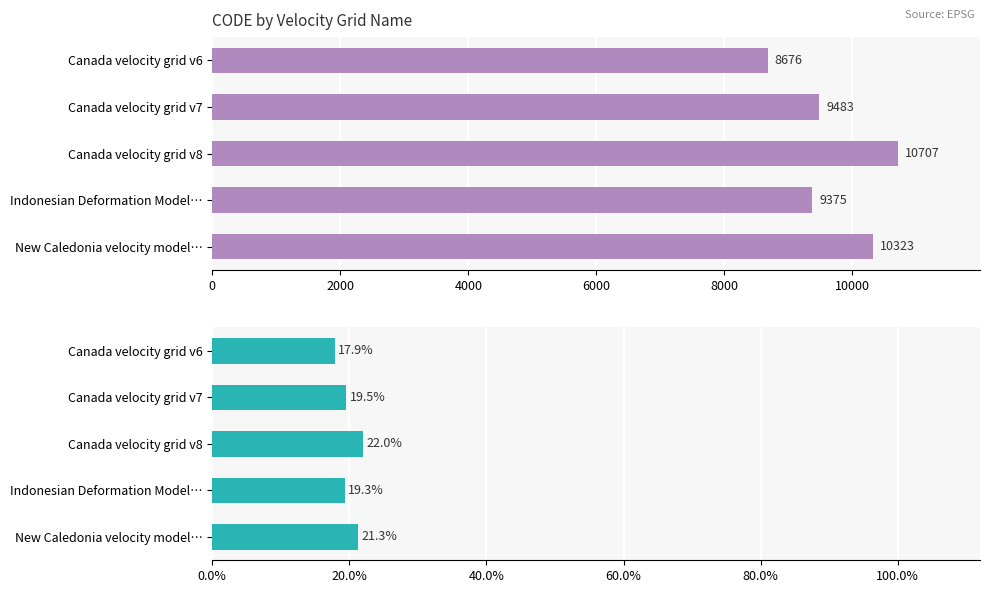

What is the difference between the highest and lowest values at Canada velocity grid v6?

8658.1